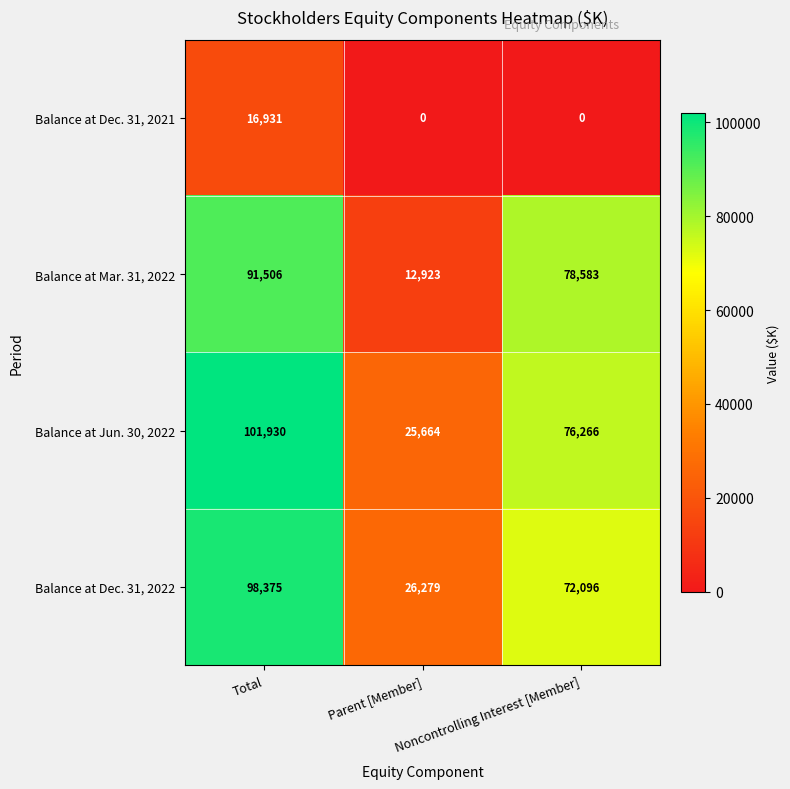

What is the difference between the maximum and minimum values in the Balance at Dec. 31, 2021 series?

16931